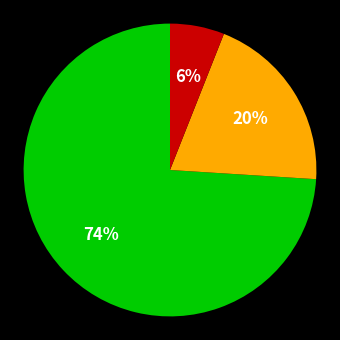

To the nearest percent, what is the average slice percentage?

33%